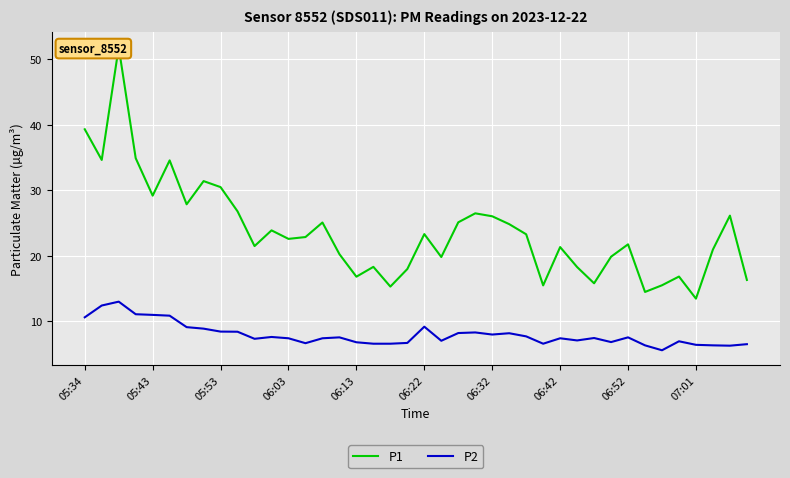

True or false: P2 and P1 cross at least once.

False